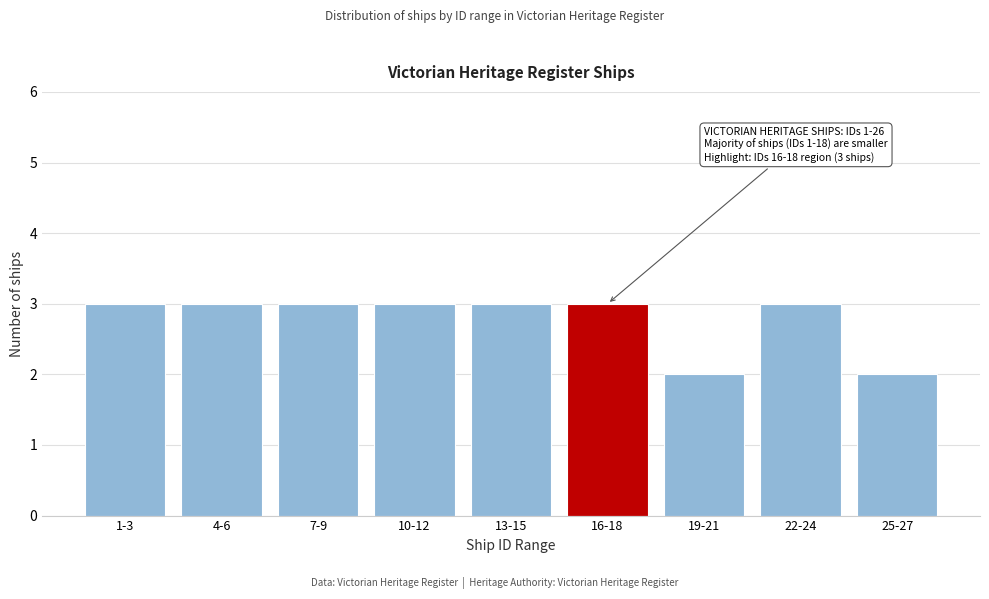

Reading left to right, list all the values displayed in this chart.

1-3=3	4-6=3	7-9=3	10-12=3	13-15=3	16-18=3	19-21=2	22-24=3	25-27=2